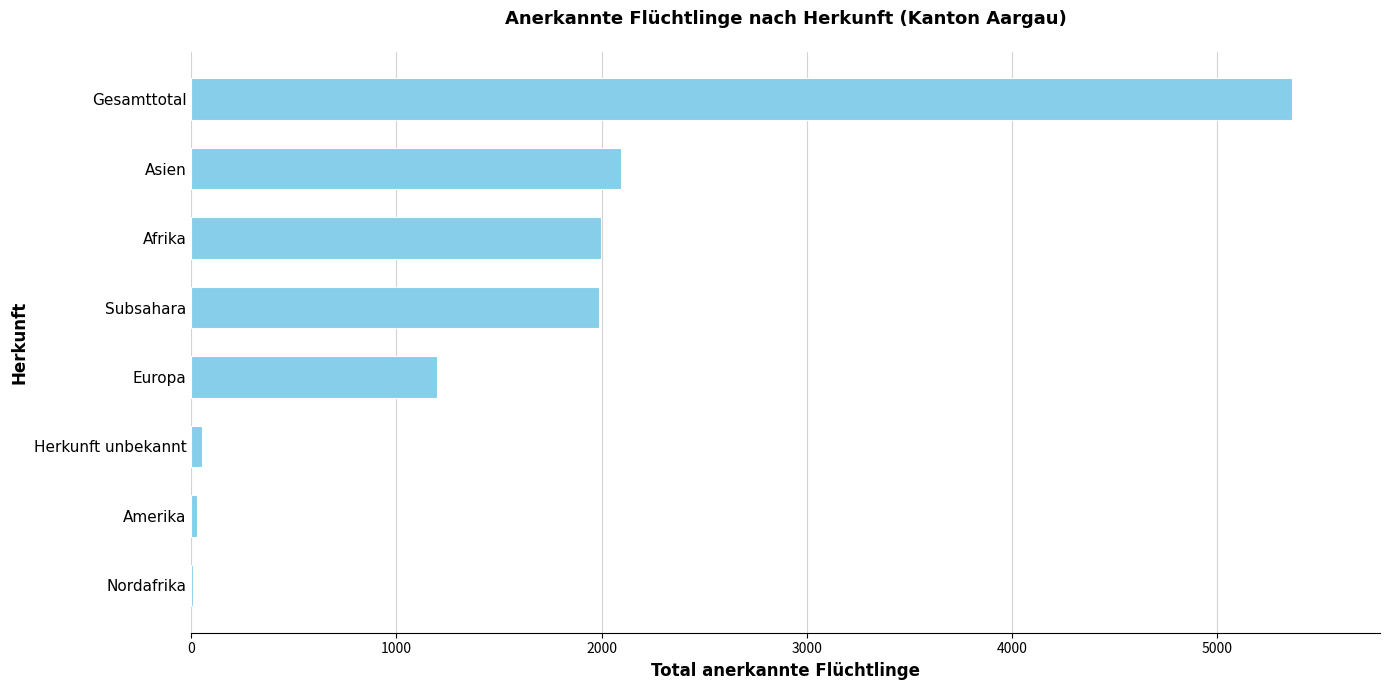

What is the sum of all values?

12725